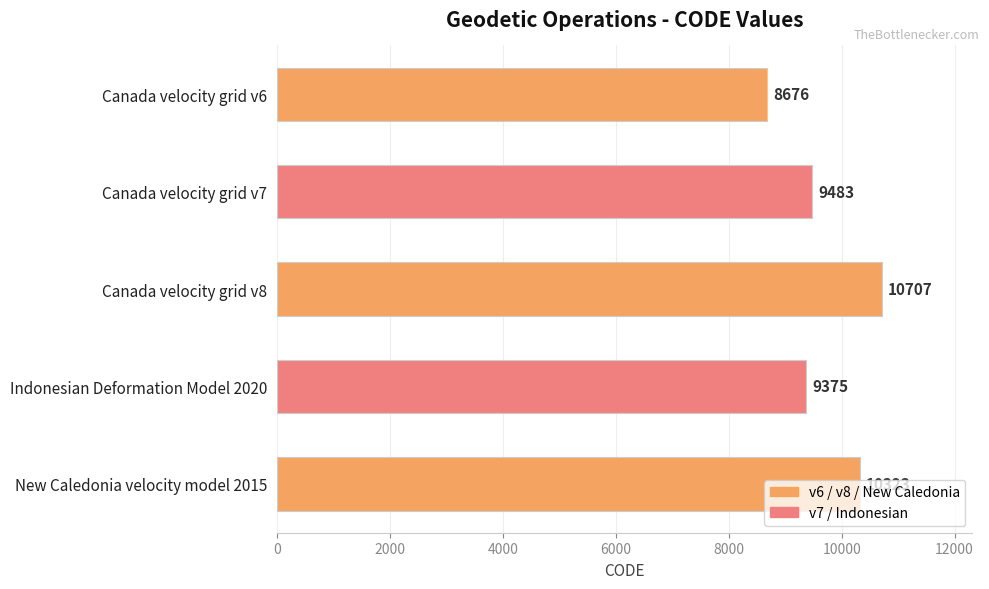

How many categories are shown in the chart?

5